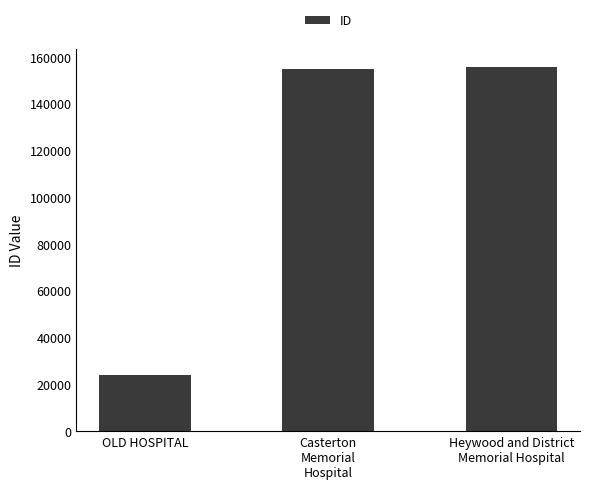

Reading right to left, extract all data points from this chart.

155601	154774	23793